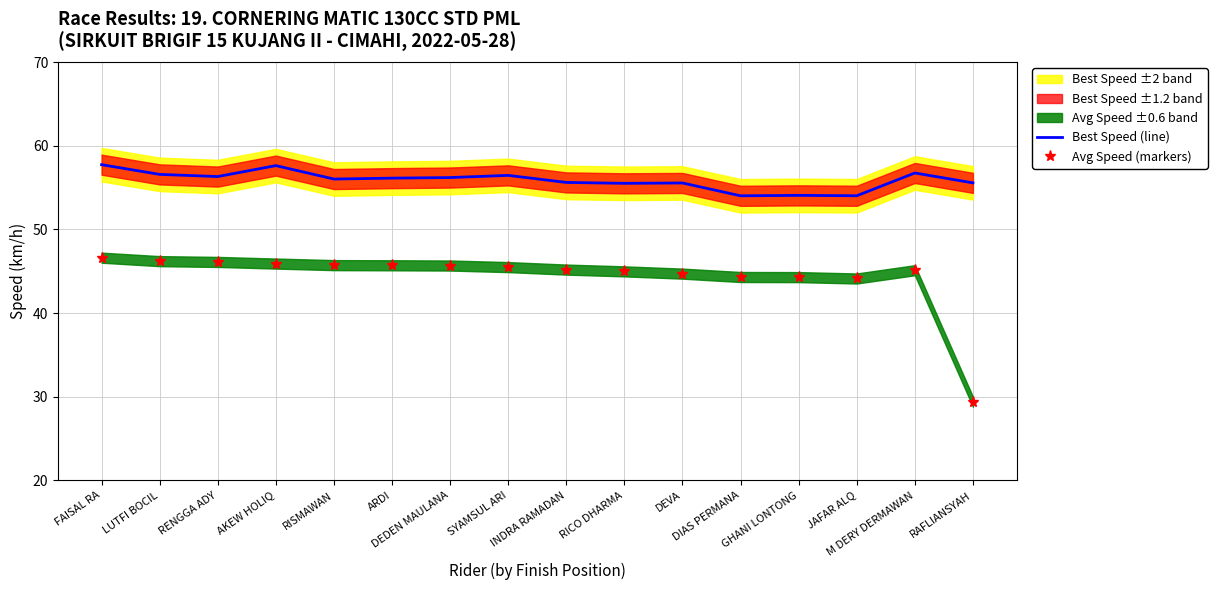

Reading left to right, list all the values displayed in this chart.

Best Speed (line): 57.7	56.6	56.3	57.6	56.0	56.1	56.2	56.5	55.6	55.5	55.5	54.0	54.1	54.0	56.7	55.6
Avg Speed (markers): 46.6	46.2	46.1	45.9	45.7	45.7	45.7	45.5	45.2	45.0	44.7	44.3	44.3	44.1	45.1	29.4